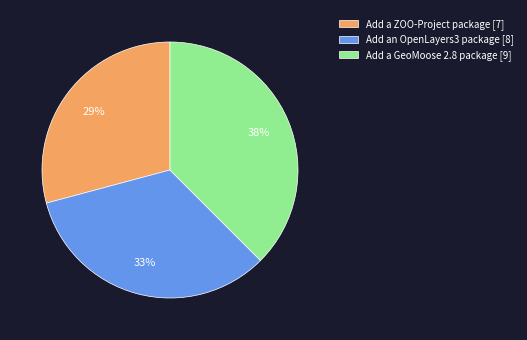

To the nearest percent, what percentage of the pie is Add an OpenLayers3 package [8]?

33%